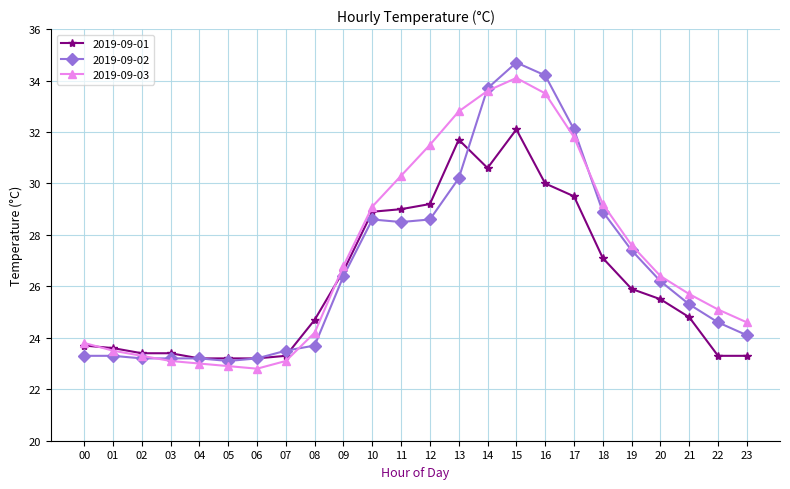

Does the chart have visible grid lines?

Yes